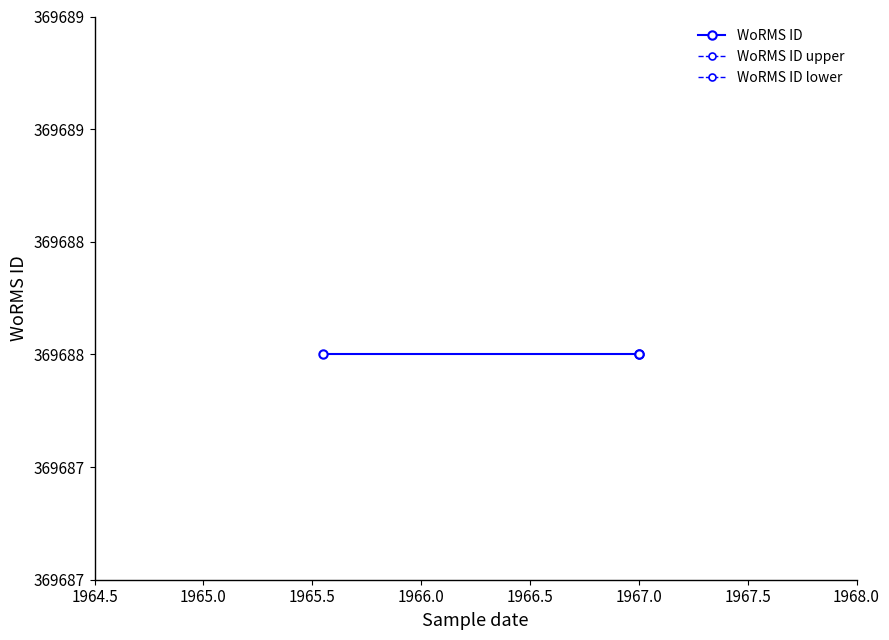

What is the total value across all series at 1967.0?

1109064